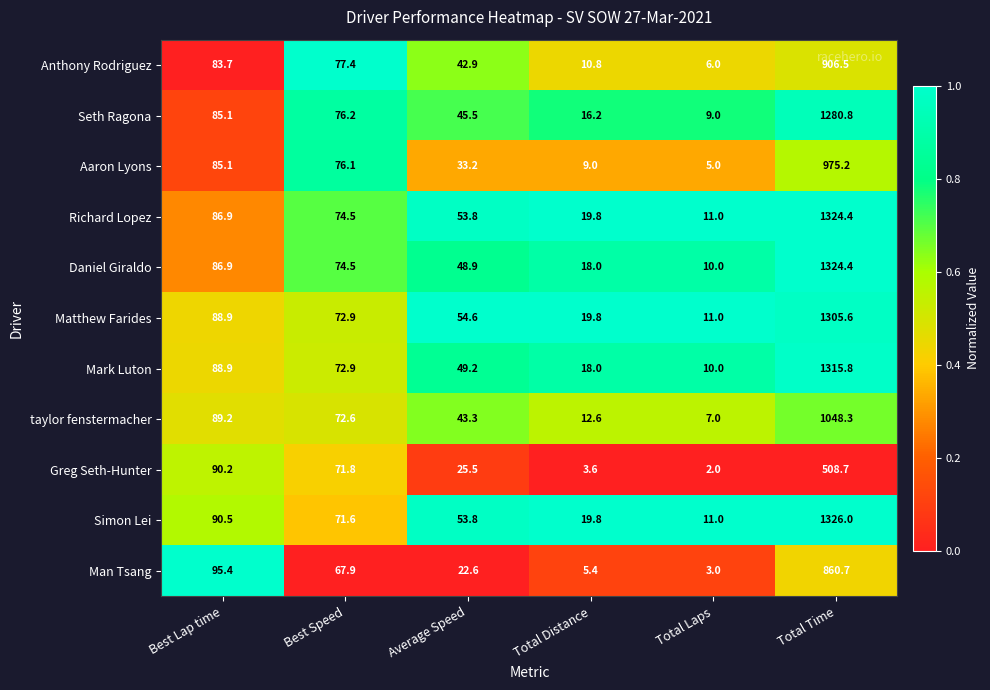

What is the minimum value for Mark Luton?

10.0